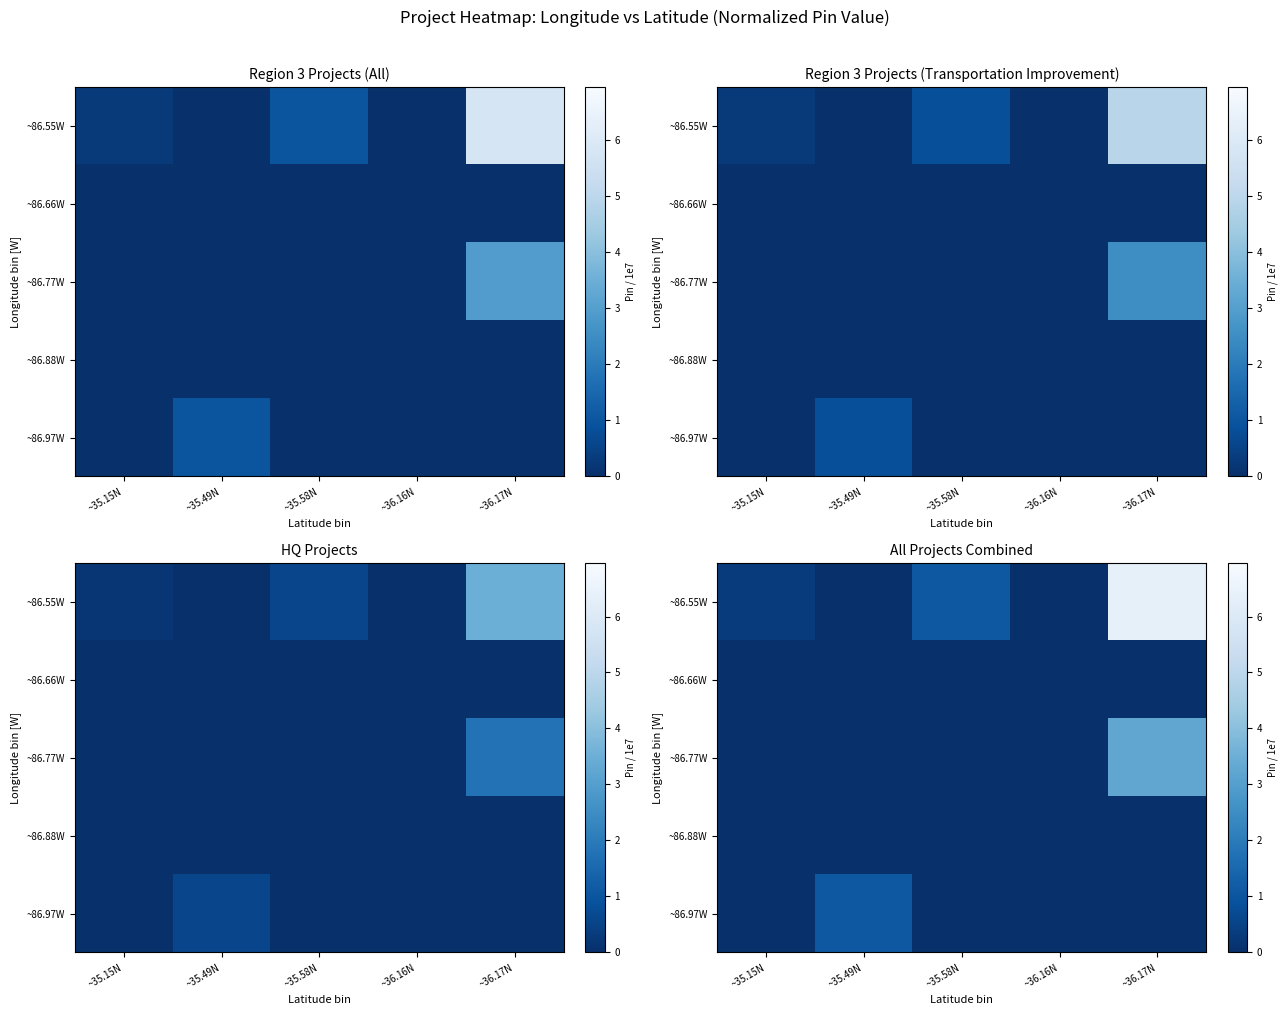

Is it true that ~86.88W equals 0.0 at ~35.58N?

True